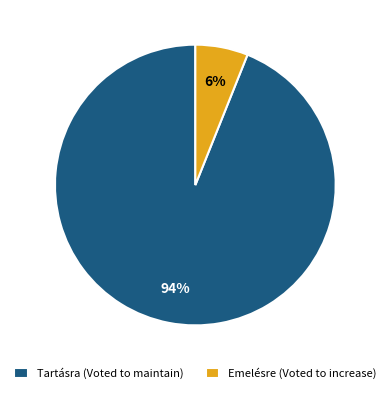

To the nearest percent, what is the average slice percentage?

50%